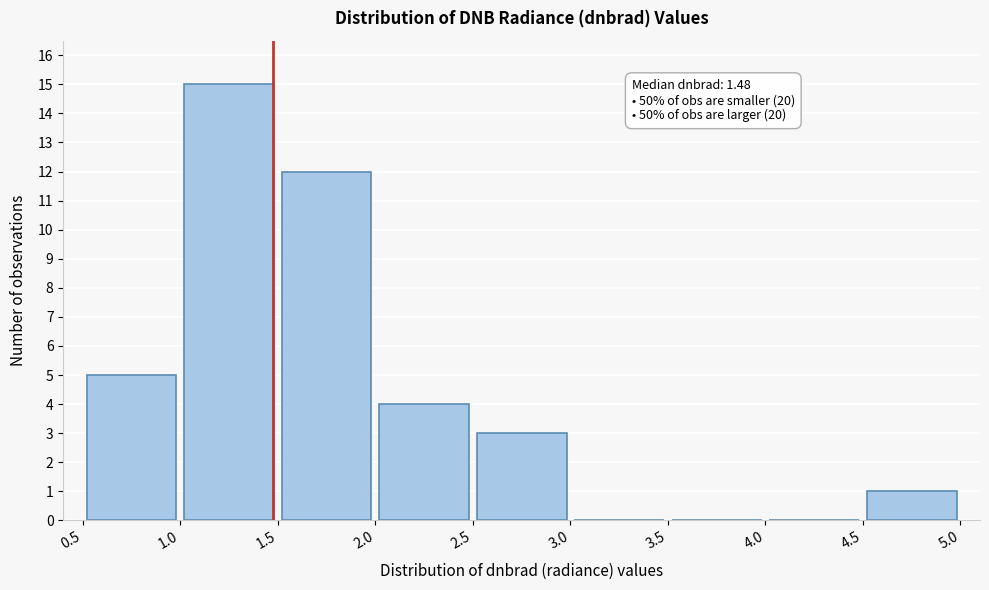

Over which range of the x-axis is the bar tallest?

1.0 to 1.5